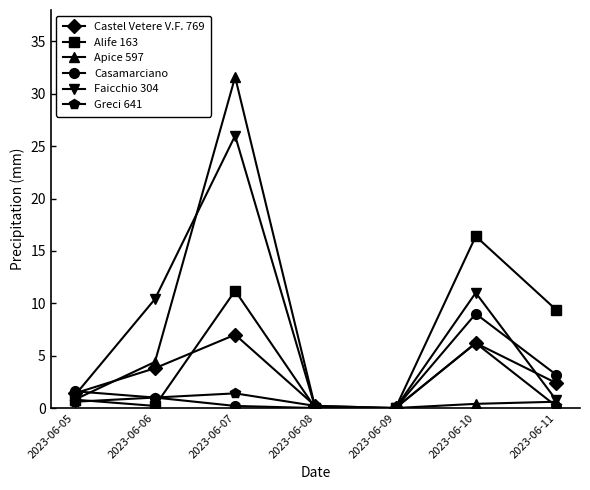

The Faicchio 304 series shows 13.2 at 2023-06-08. True or false?

False